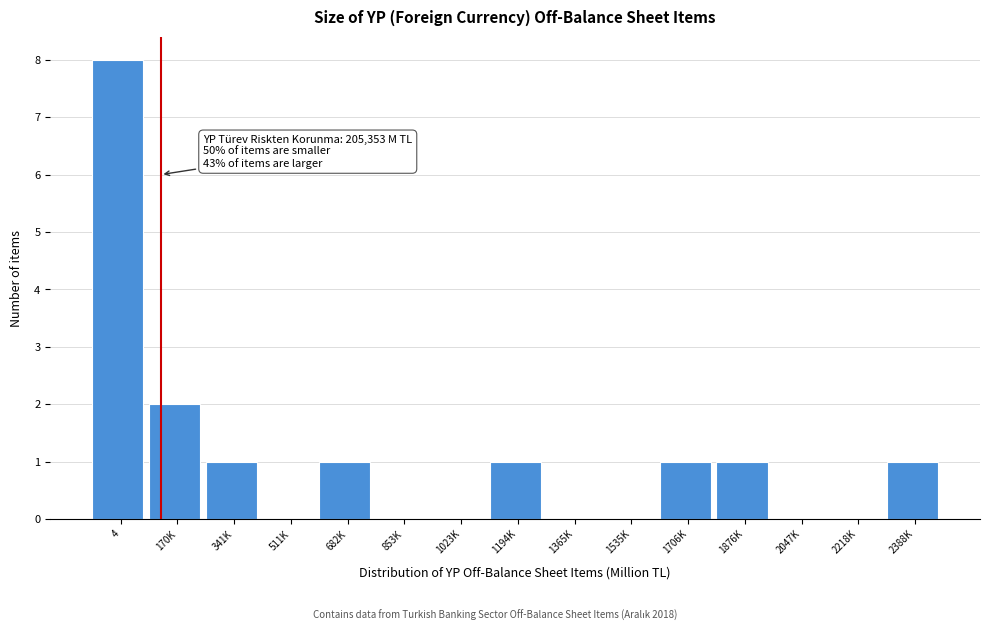

Reading left to right, extract all data points from this chart.

4=8	170K=2	341K=1	511K=0	682K=1	853K=0	1023K=0	1194K=1	1365K=0	1535K=0	1706K=1	1876K=1	2047K=0	2218K=0	2388K=1